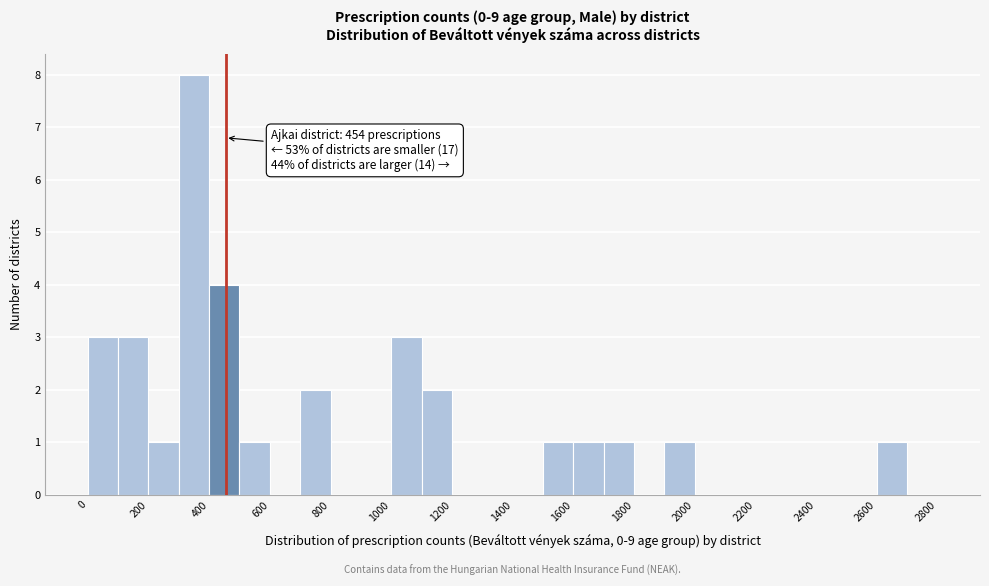

Over which range of the x-axis is the bar tallest?

300 to 400